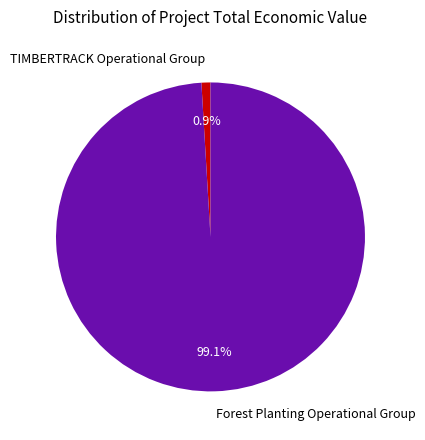

Which category has the biggest portion of the pie?

Forest Planting Operational Group